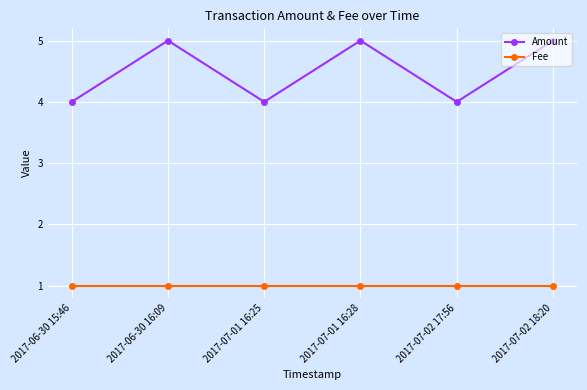

Is it true that Amount equals 4 at 2017-07-01 16:25?

True